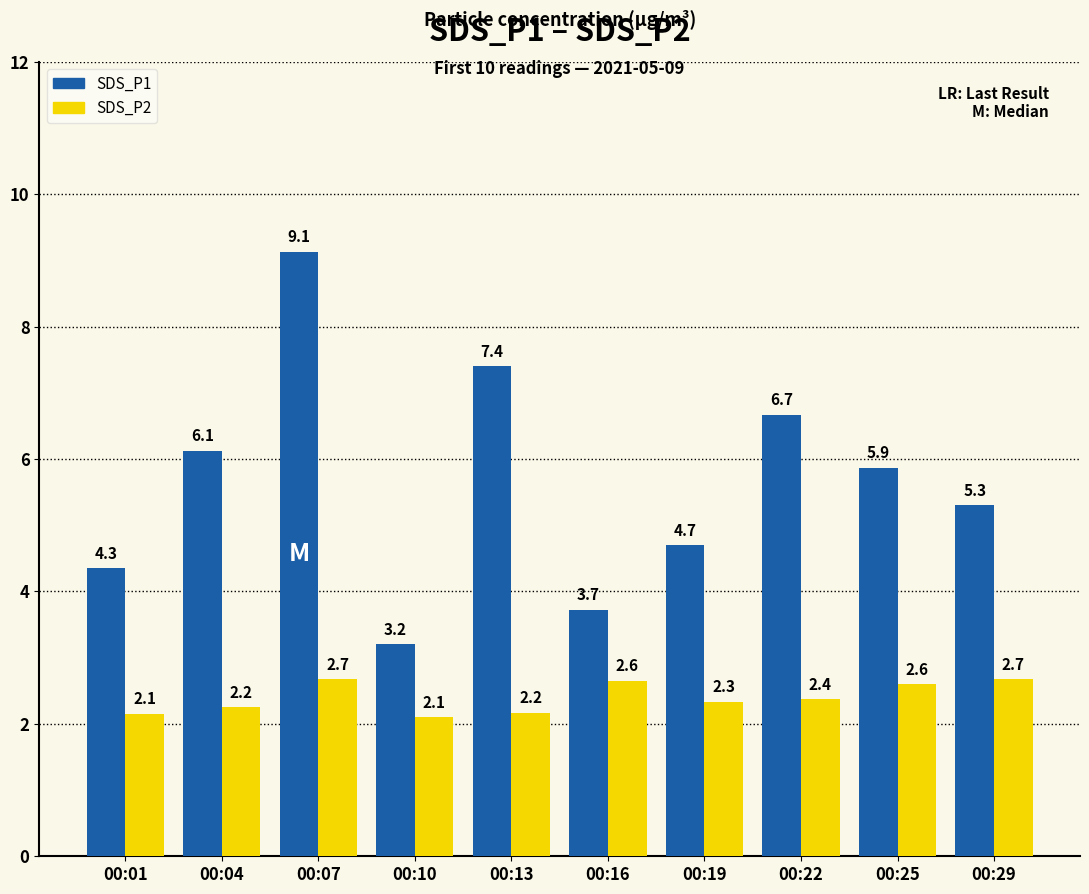

How many bars are there in total?

20